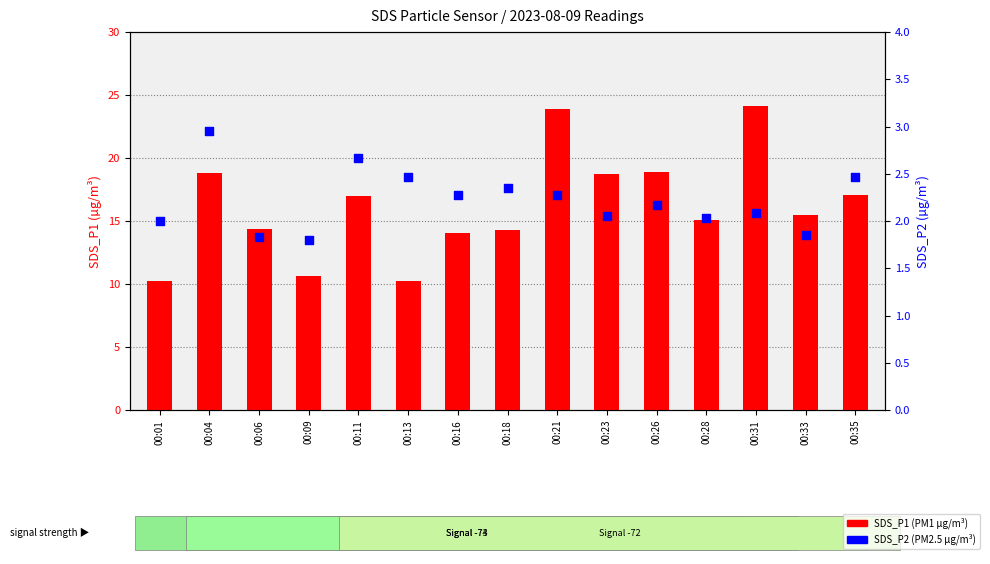

What is the total value across all series at 00:09?

12.4